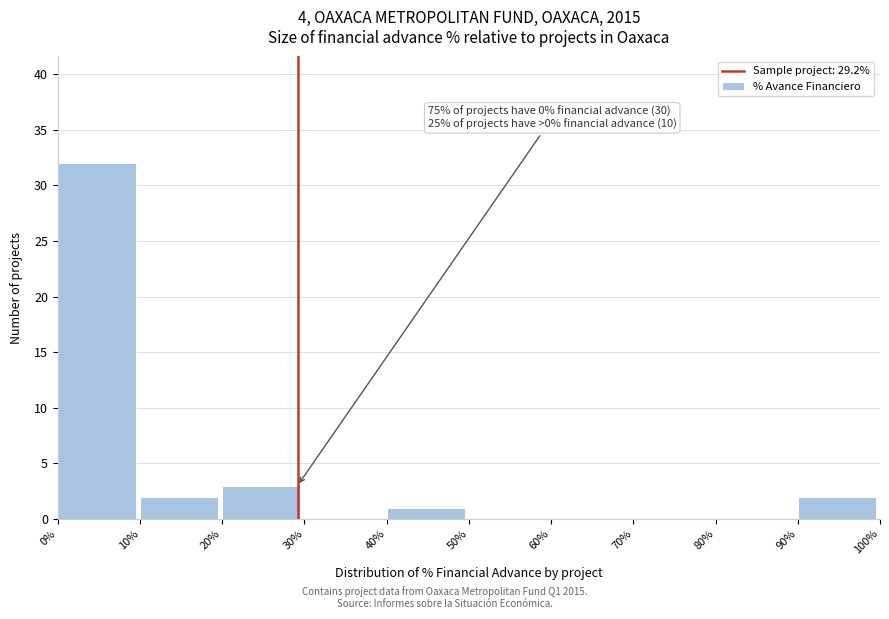

Which range on the x-axis has the tallest bar?

0% to 10%